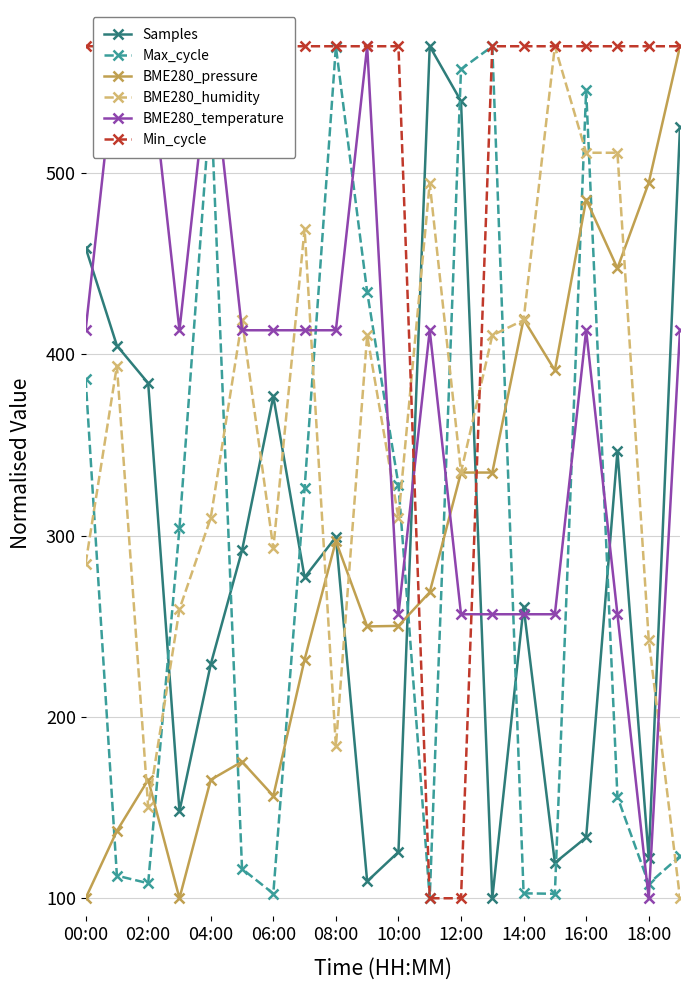

How many interior local valleys does the Samples series have?

6